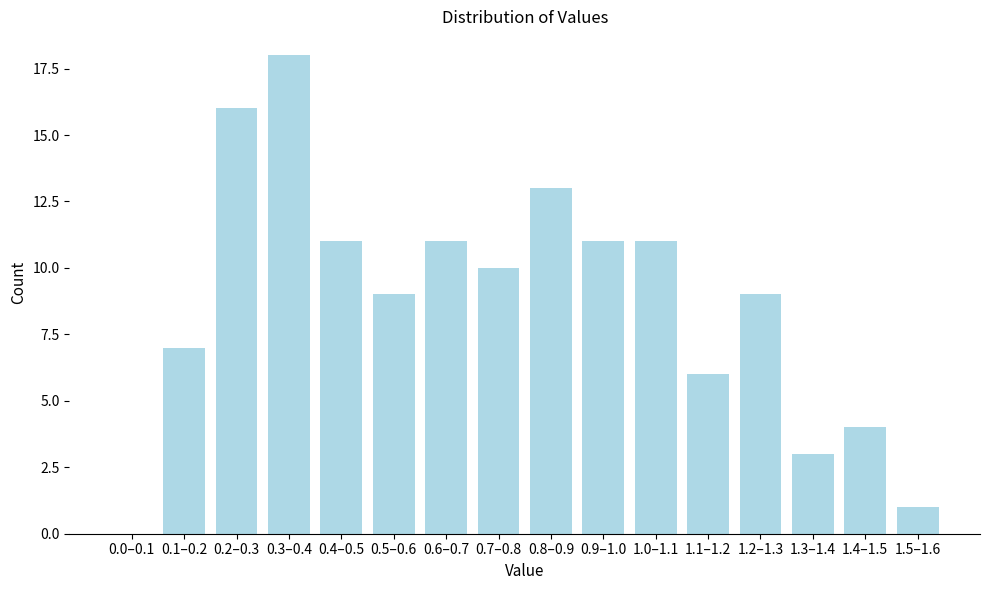

Reading left to right, what are all the values shown in this chart?

0.0–0.1=0	0.1–0.2=7	0.2–0.3=16	0.3–0.4=18	0.4–0.5=11	0.5–0.6=9	0.6–0.7=11	0.7–0.8=10	0.8–0.9=13	0.9–1.0=11	1.0–1.1=11	1.1–1.2=6	1.2–1.3=9	1.3–1.4=3	1.4–1.5=4	1.5–1.6=1